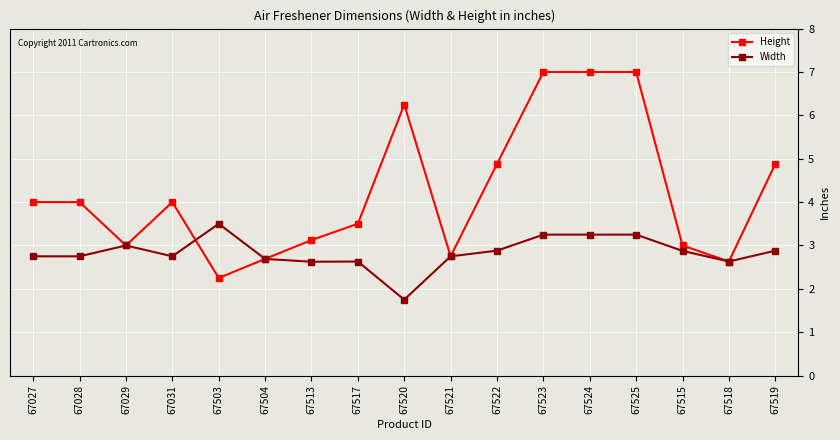

What is the approximate value of Width at 67520?

1.8